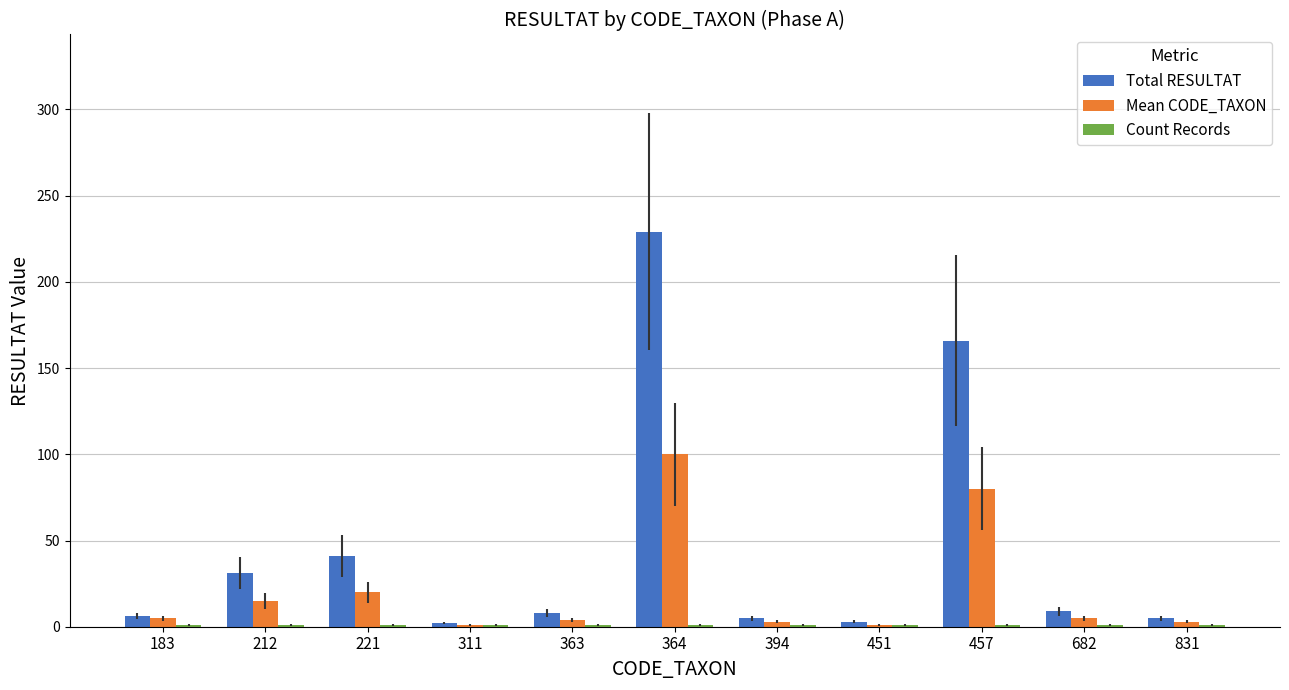

At which category is the sum across all series the highest?

364